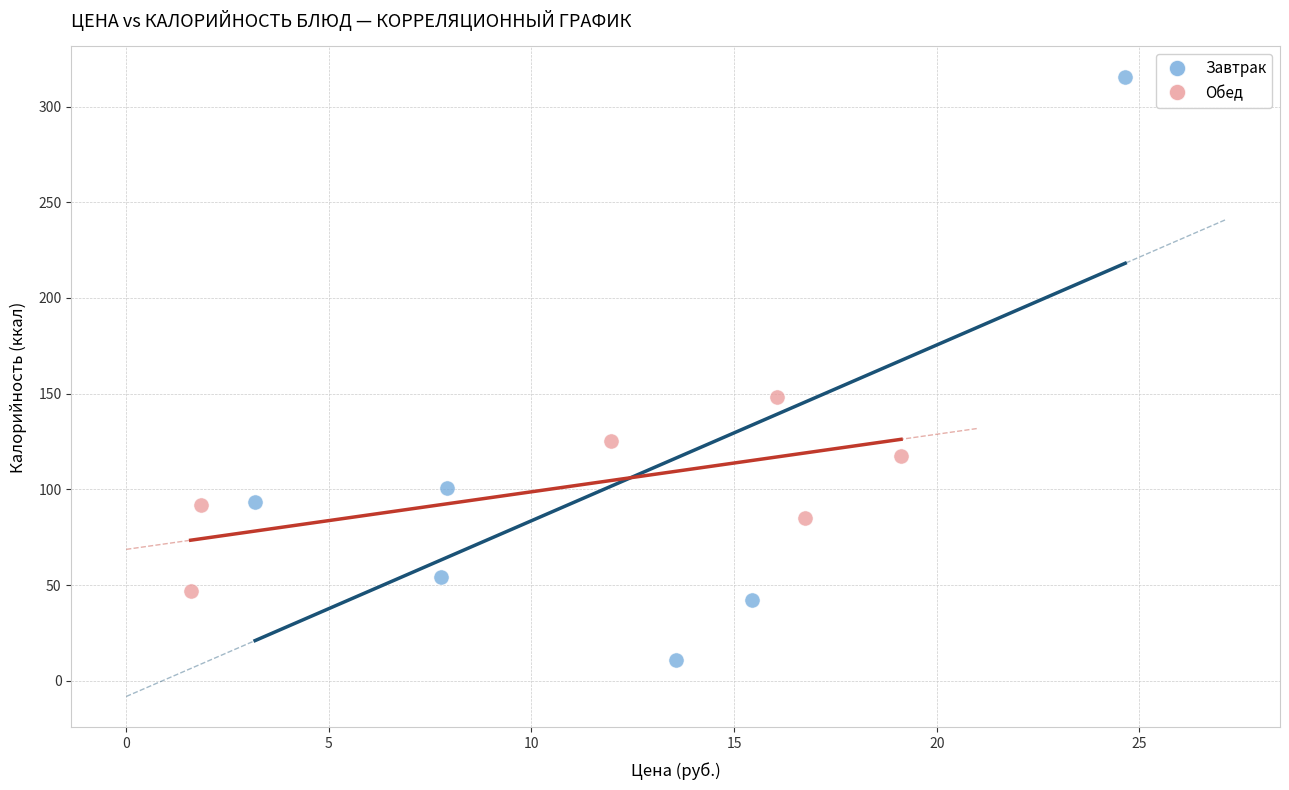

Which series has the widest spread of Y values?

Завтрак